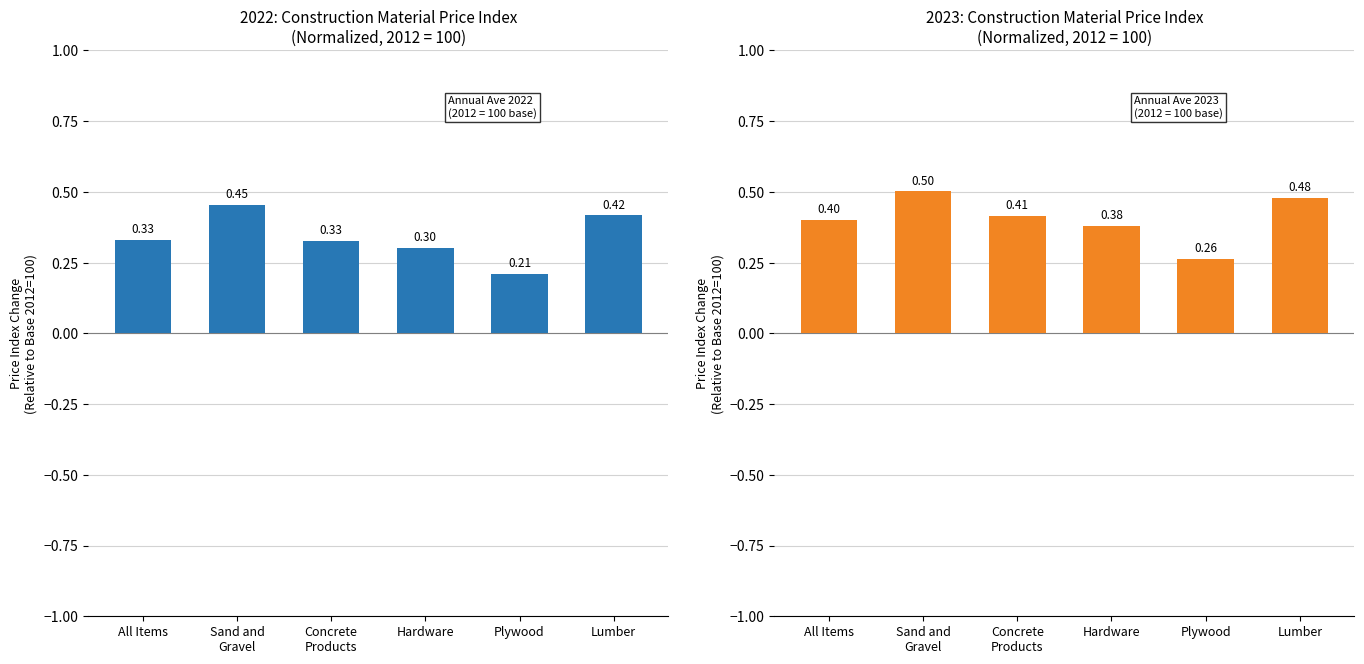

The value of 2023 Ave at Concrete
Products is 0.6. True or false?

False